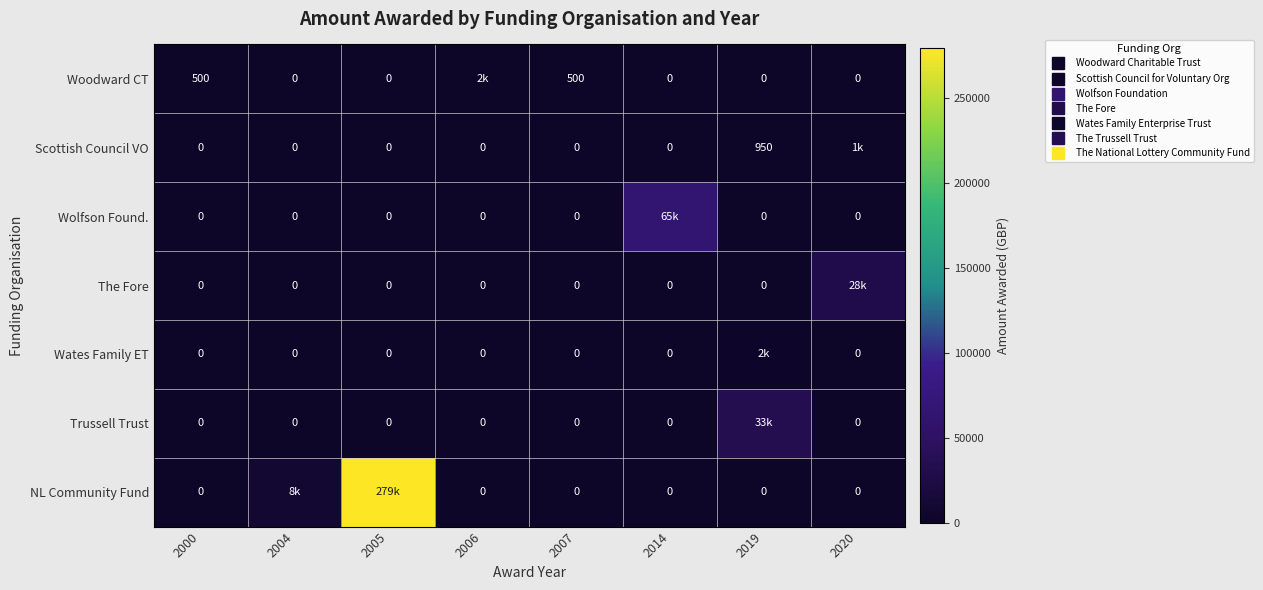

List the series in order of their peak value, highest first.

NL Community Fund, Wolfson Found., Trussell Trust, The Fore, Wates Family ET, Woodward CT, Scottish Council VO